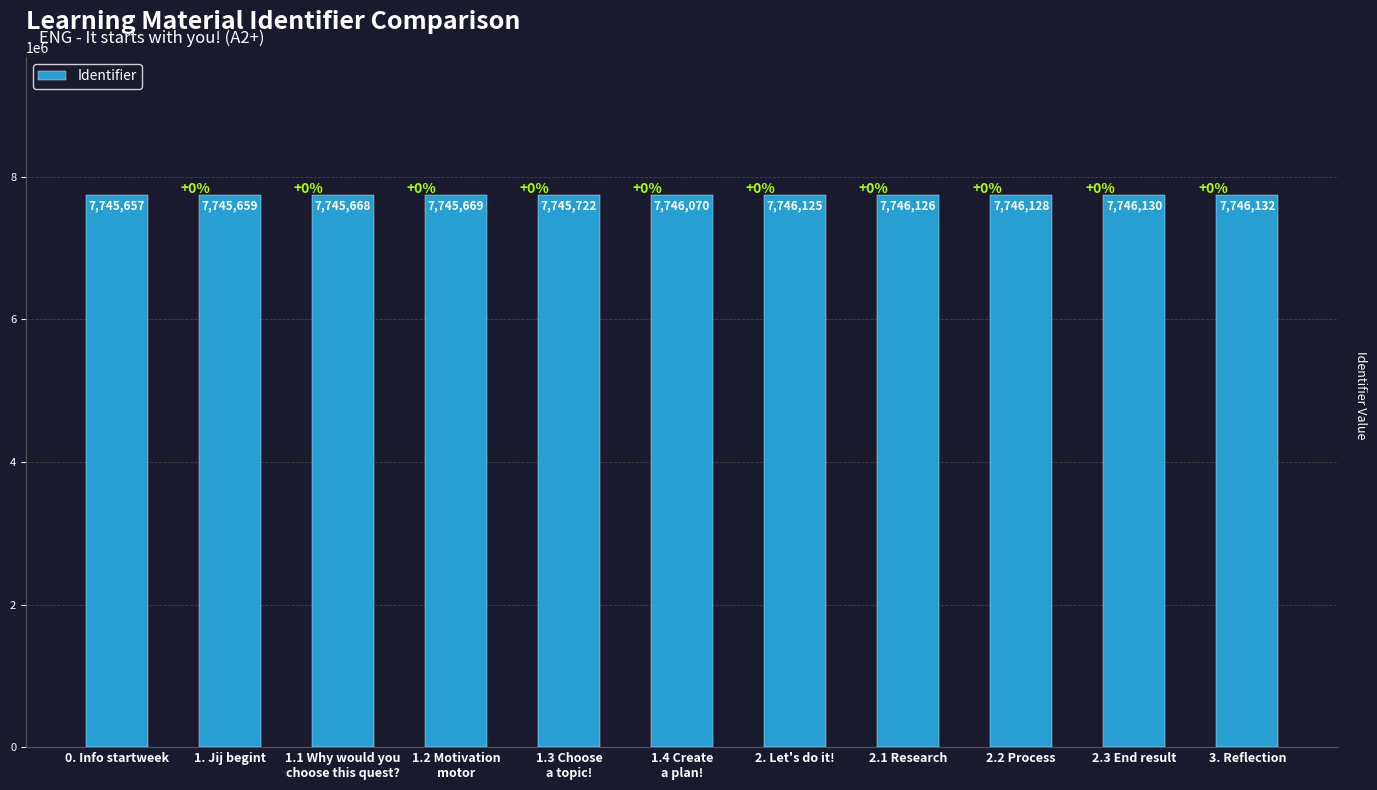

What is the label of the 8th bar from the left?

2.1 Research